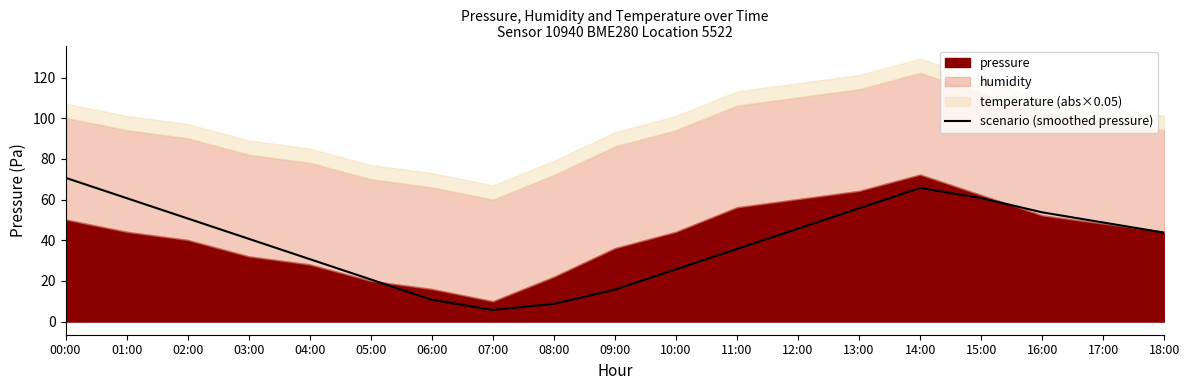

At which category does the data reach its first local valley?

07:00